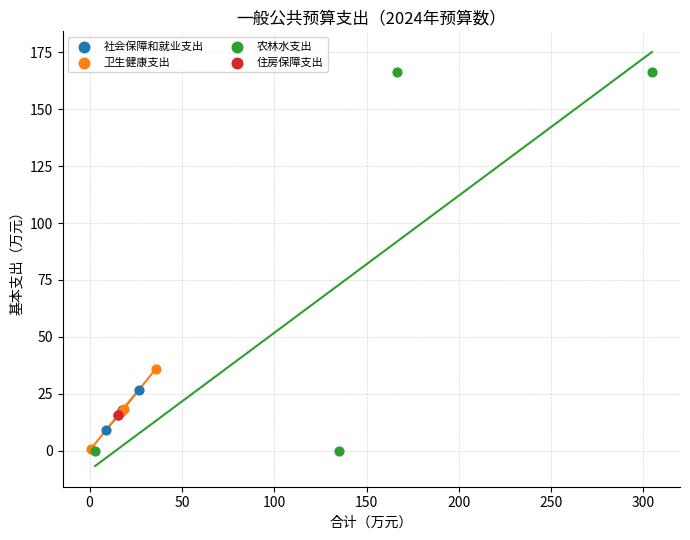

What are all the series names shown in the legend?

社会保障和就业支出, 卫生健康支出, 农林水支出, 住房保障支出